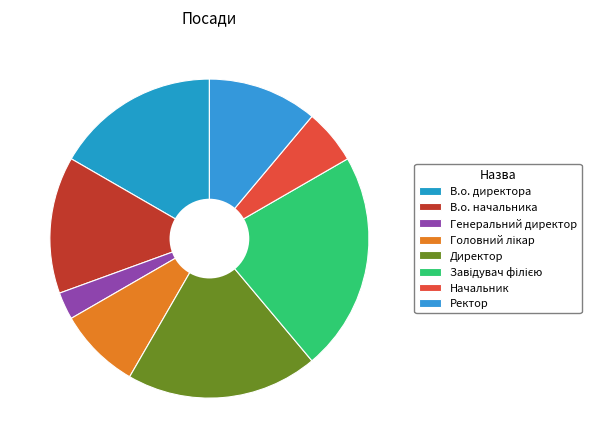

What is the change in value from Генеральний директор to Начальник?

+1